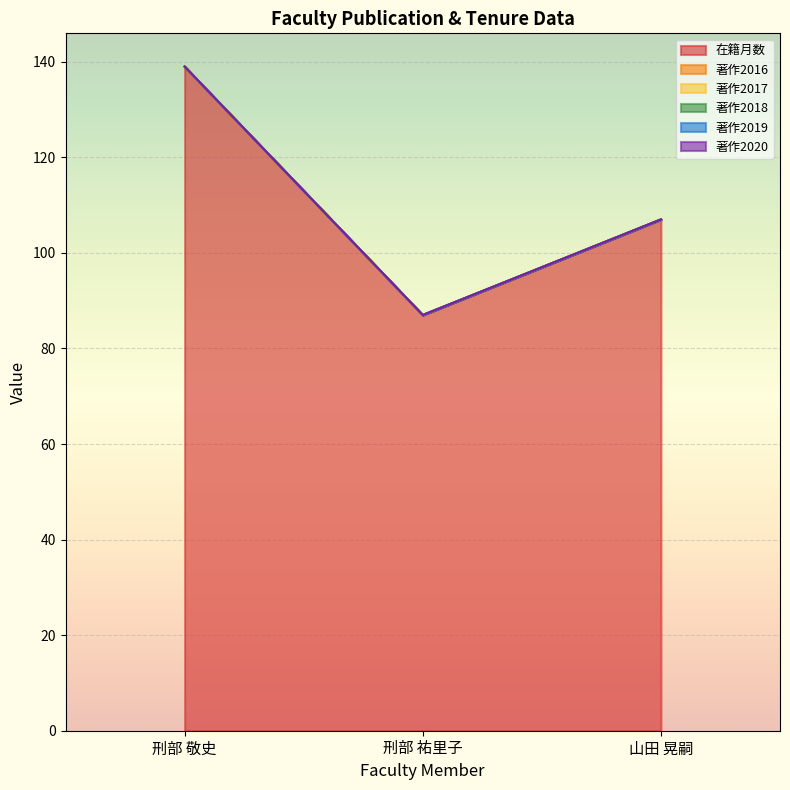

Does the chart display data point markers on the line(s)?

No